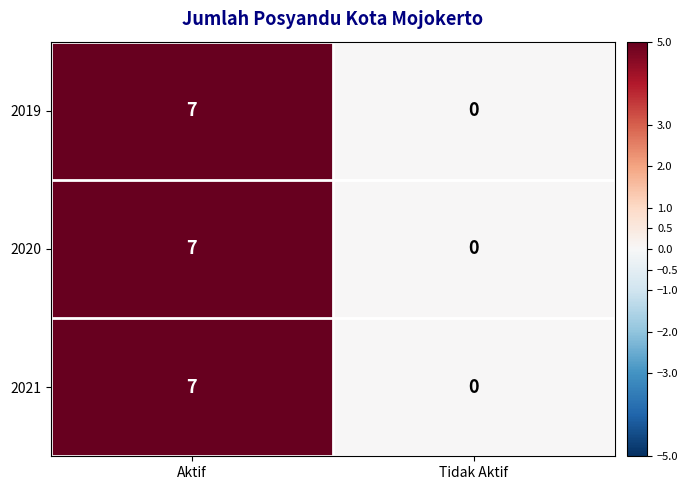

The 2019 series shows 0 at Tidak Aktif. True or false?

True